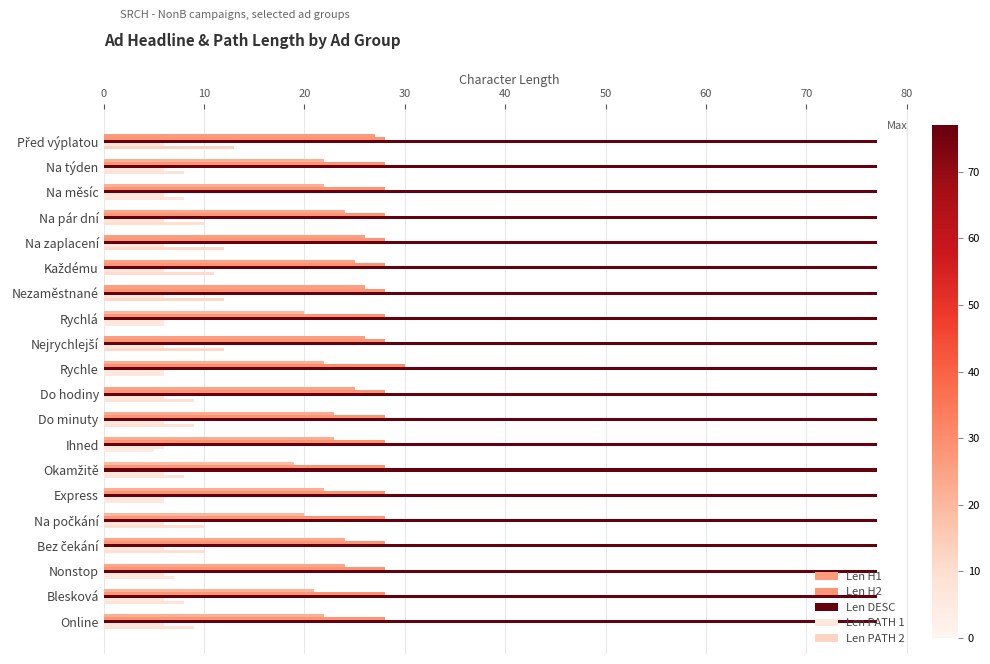

Reading left to right, list all the values displayed in this chart.

Len H1: 27.0	22.0	22.0	24.0	26.0	25.0	26.0	20.0	26.0	22.0	25.0	23.0	23.0	19.0	22.0	20.0	24.0	24.0	21.0	22.0
Len H2: 28.0	28.0	28.0	28.0	28.0	28.0	28.0	28.0	28.0	30.0	28.0	28.0	28.0	28.0	28.0	28.0	28.0	28.0	28.0	28.0
Len DESC: 0.1	0.1	0.1	0.1	0.1	0.1	0.1	0.1	0.1	0.1	0.1	0.1	0.1	0.1	0.1	0.1	0.1	0.1	0.1	0.1
Len PATH 1: 0.1	0.1	0.1	0.1	0.1	0.1	0.1	0.1	0.1	0.1	0.1	0.1	0.1	0.1	0.1	0.1	0.1	0.1	0.1	0.1
Len PATH 2: 13.0	8.0	8.0	10.0	12.0	11.0	12.0	6.0	12.0	6.0	9.0	9.0	5.0	8.0	6.0	10.0	10.0	7.0	8.0	9.0